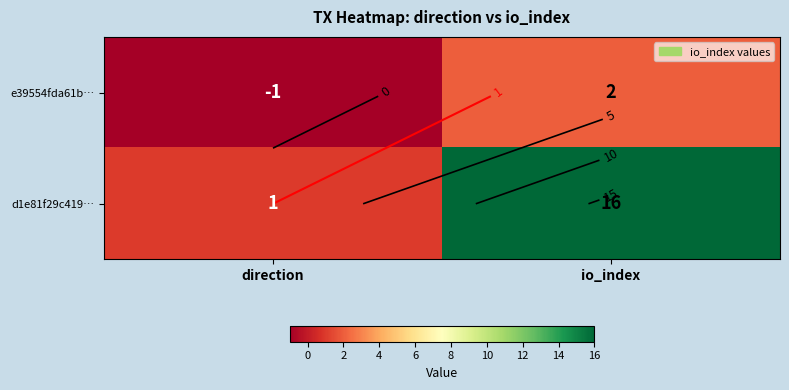

At how many categories does at least one series exceed 13?

1